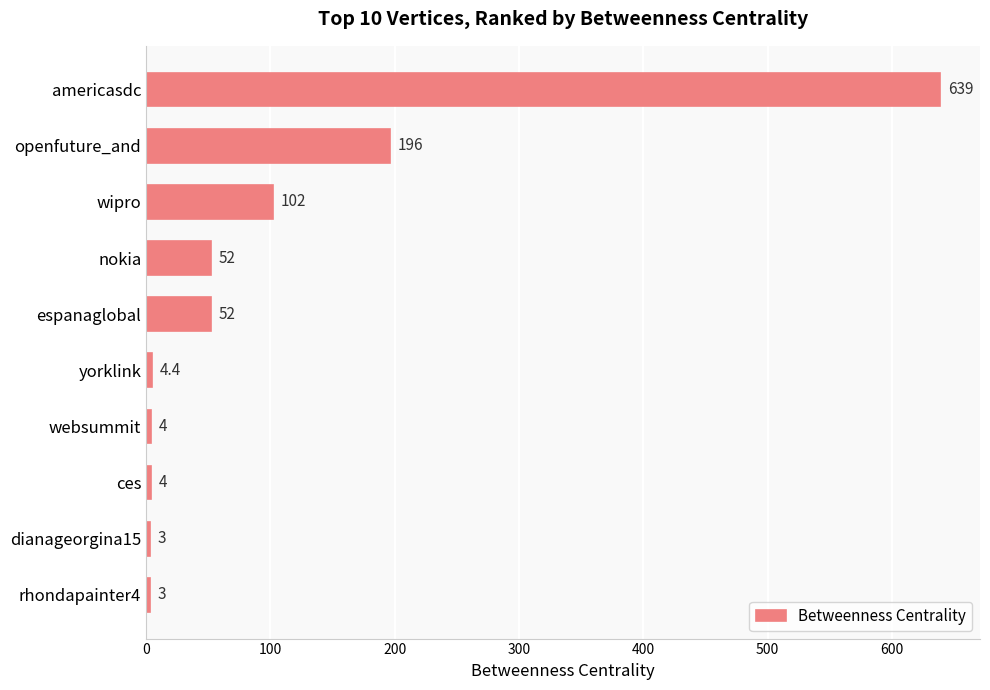

What is the sum of all values?

1059.4